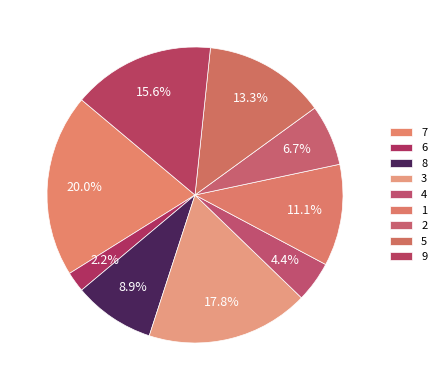

To the nearest percent, what portion does 1 represent?

11%